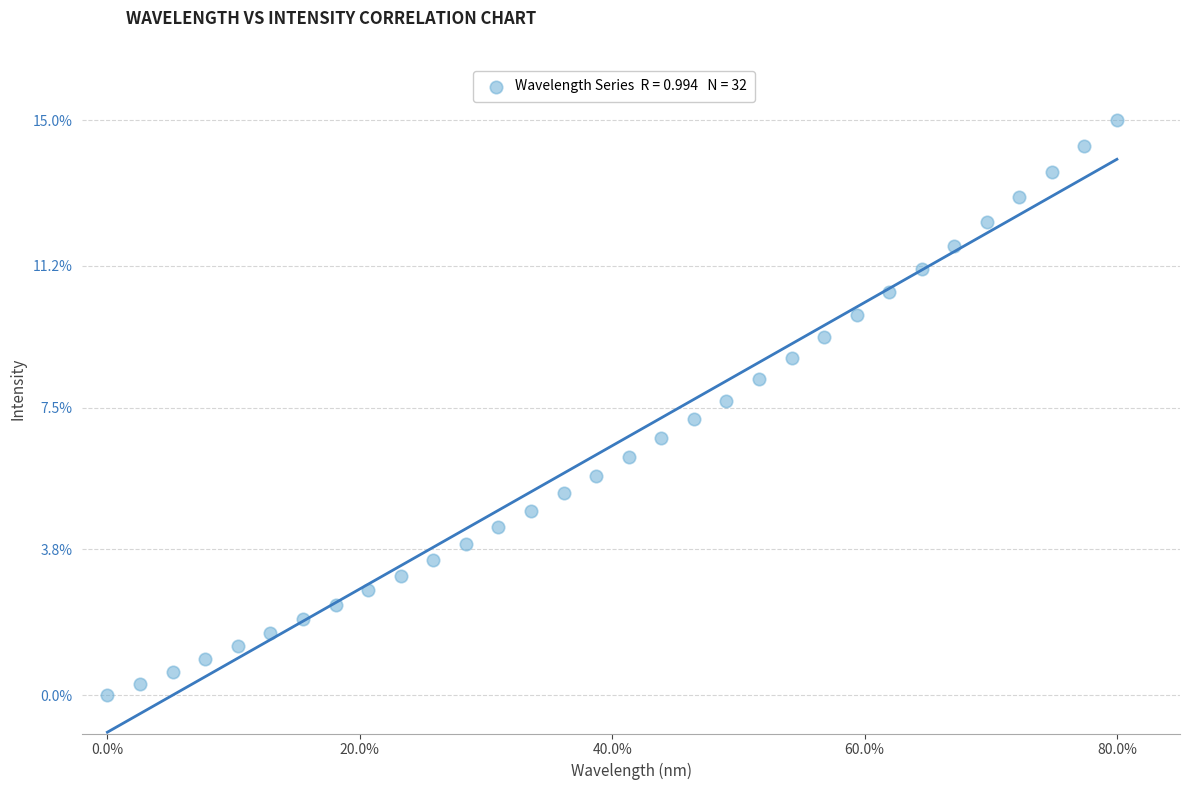

What is the range of Y values (max minus min)?

15.0